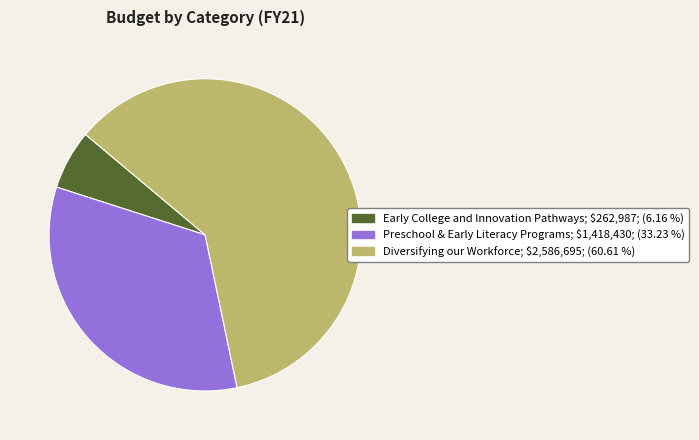

Rank the categories by value from lowest to highest.

Early College and Innovation Pathways, Preschool & Early Literacy Programs, Diversifying our Workforce